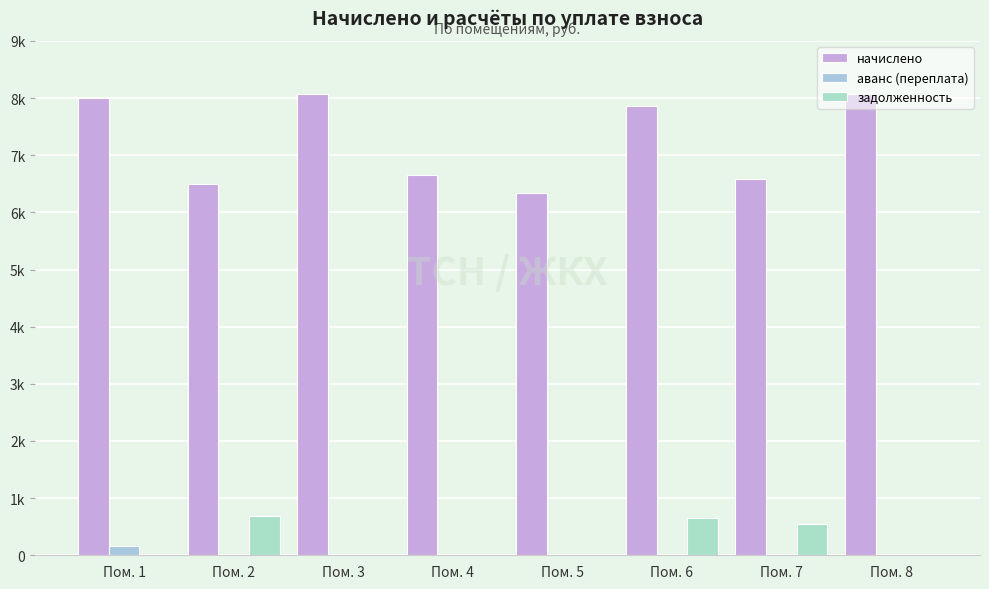

What is the total value across all series at Пом. 4?

6650.9